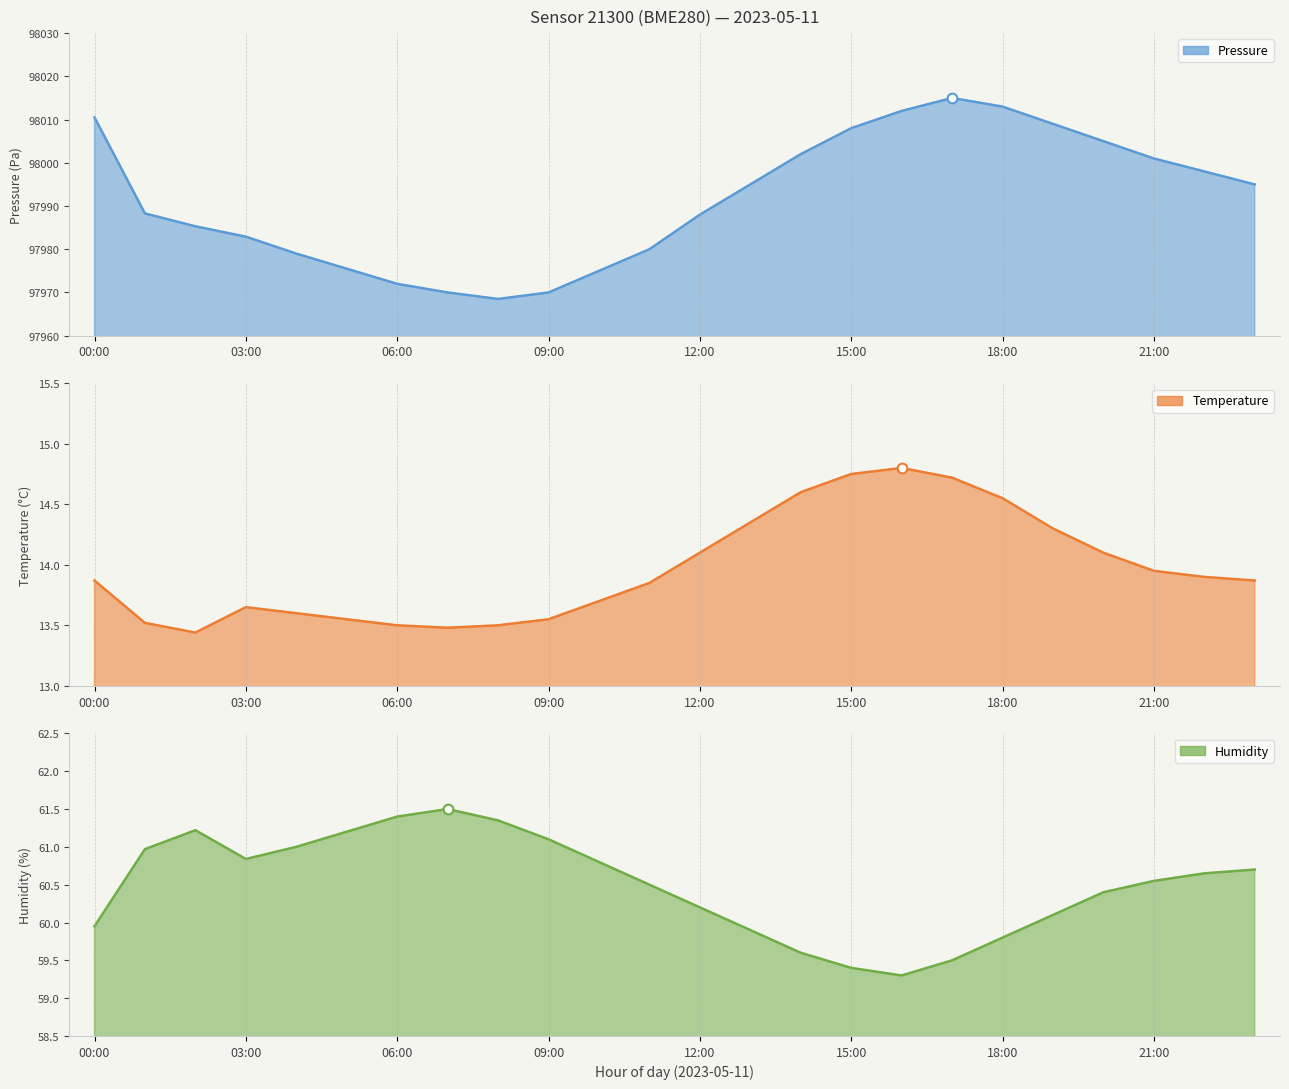

At which category does pressure reach its first local peak?

17:00